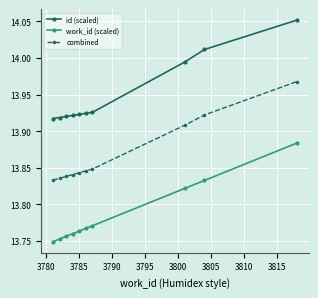

Does the chart display data point markers on the line(s)?

Yes